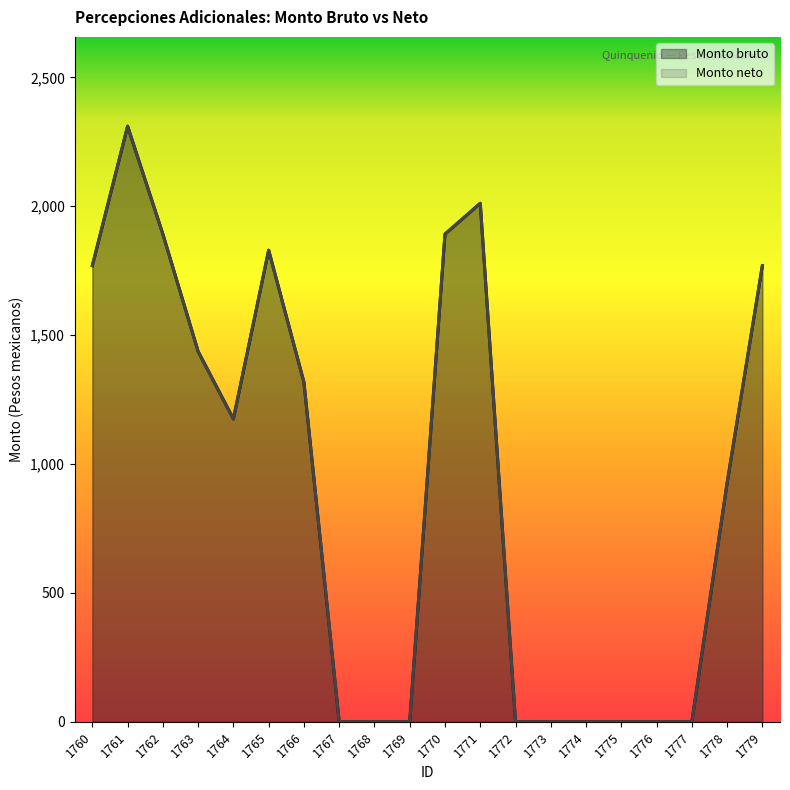

What is the sum of all Monto bruto values?

18329.4